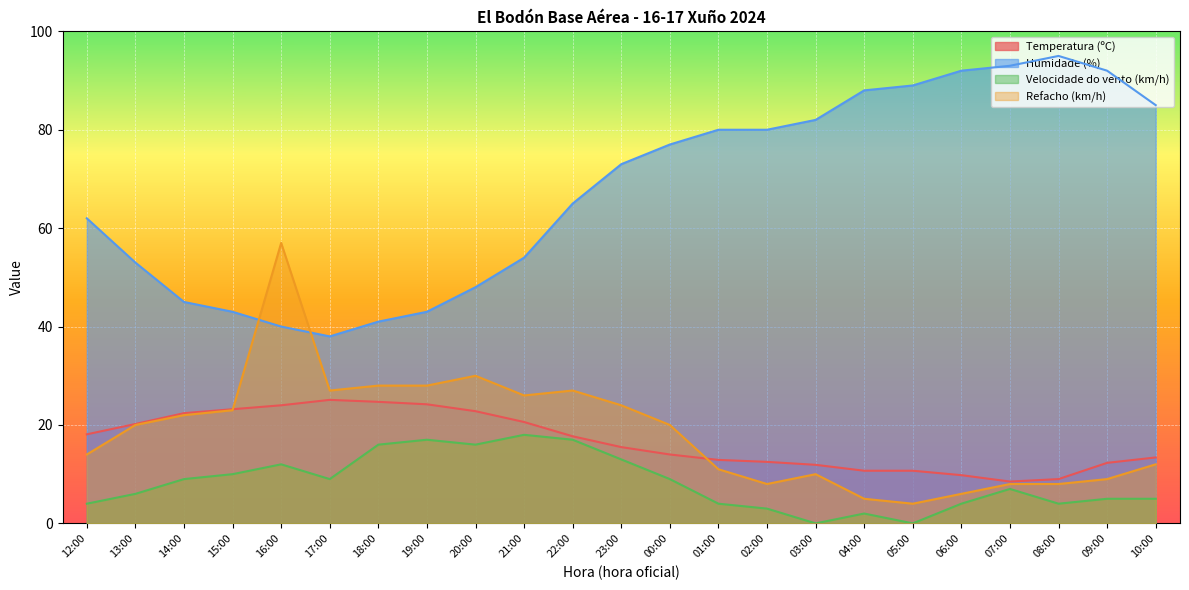

What is the maximum value shown in the chart?

95.0